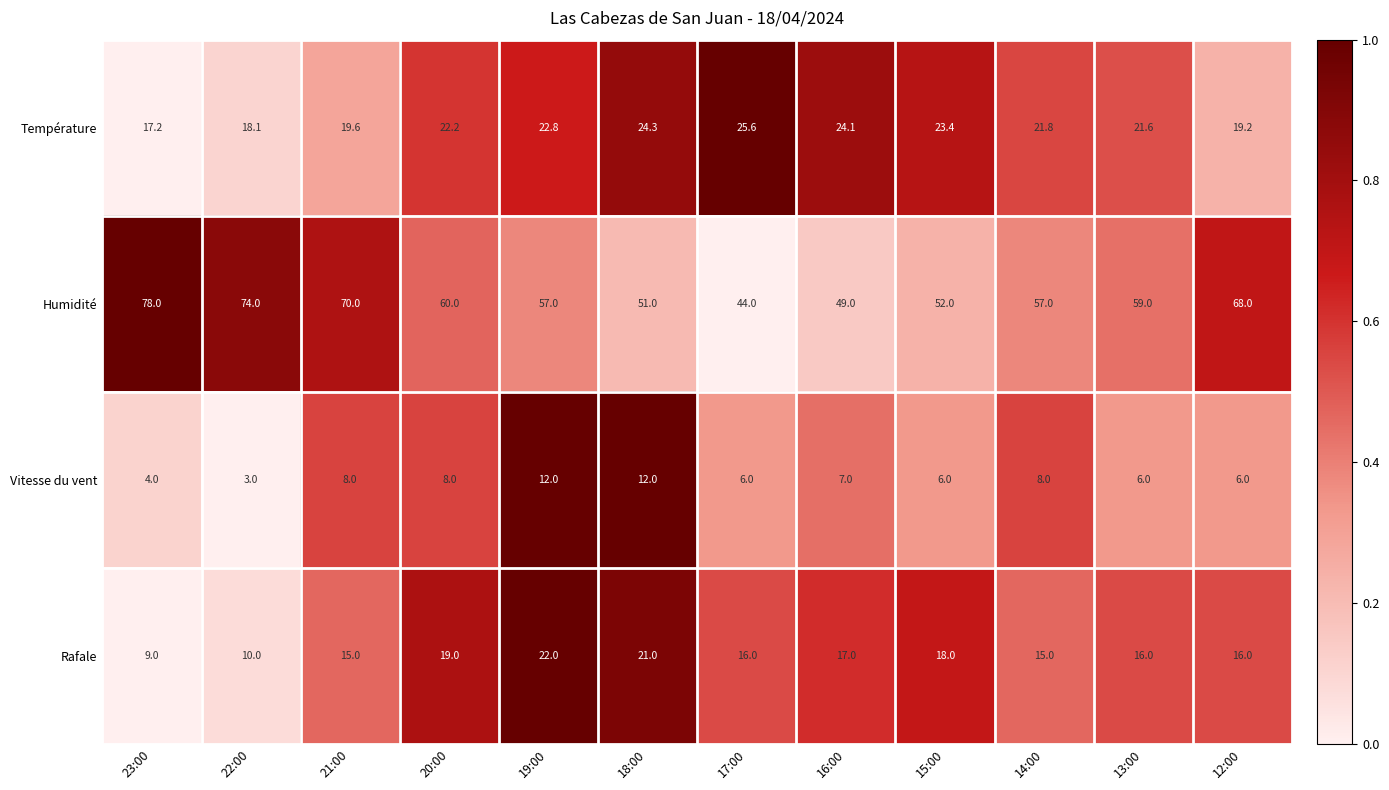

The value of Humidité at 17:00 is 67.8. True or false?

False